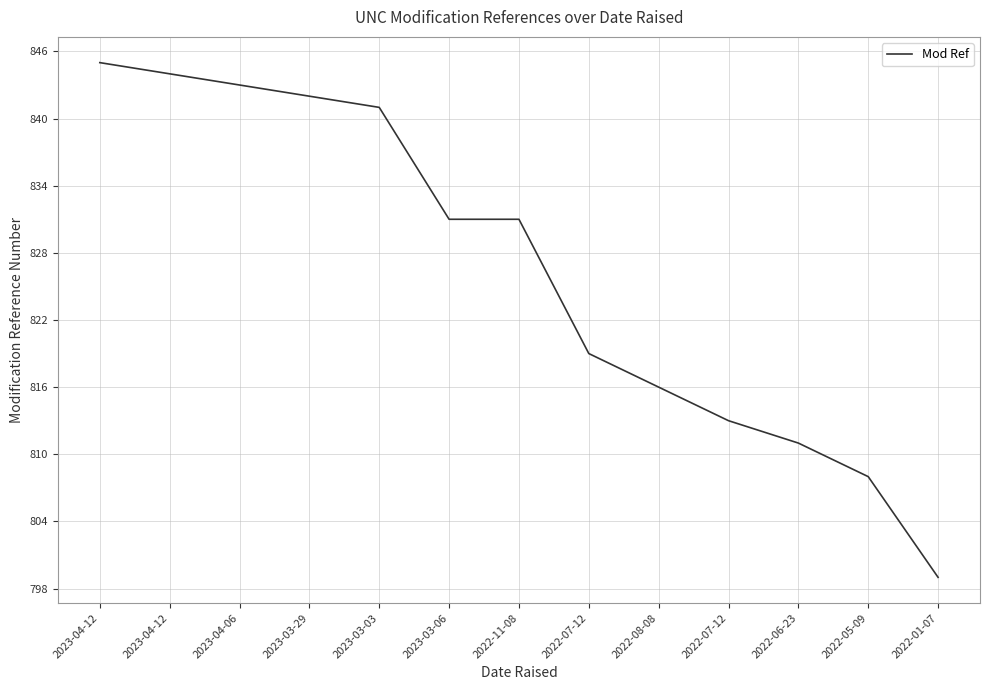

The value at 2023-04-12 is 205. True or false?

False